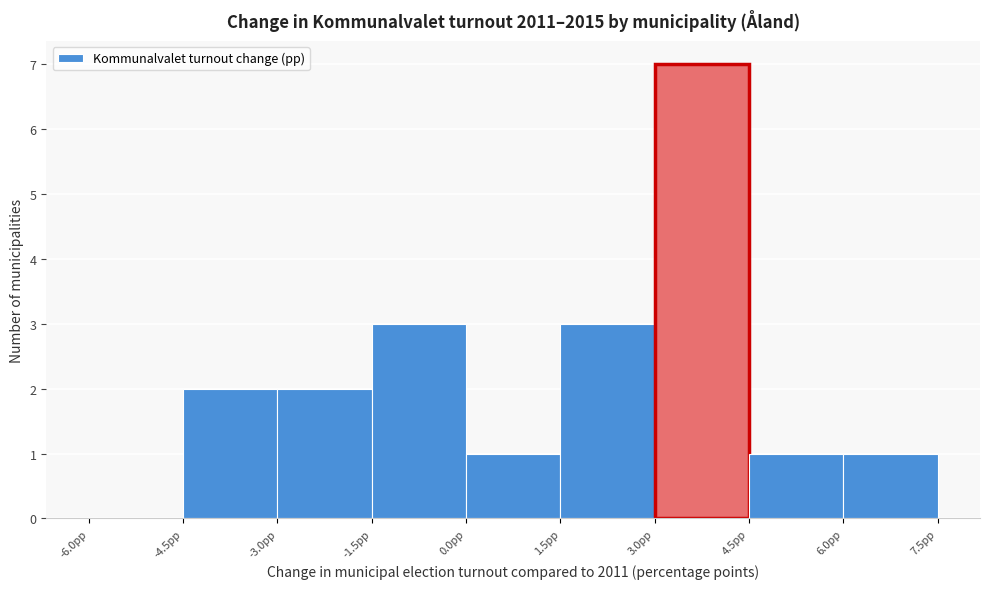

Reading left to right, transcribe this chart: for each bar, give the range it covers on the x-axis and its height. Neither the bar edges nor the heights are printed on the chart, so give them approximately, as read against the axes.

-6.0 to -4.5: 0
-4.5 to -3.0: 2
-3.0 to -1.5: 2
-1.5 to 0.0: 3
0.0 to 1.5: 1
1.5 to 3.0: 3
3.0 to 4.5: 7
4.5 to 6.0: 1
6.0 to 7.5: 1